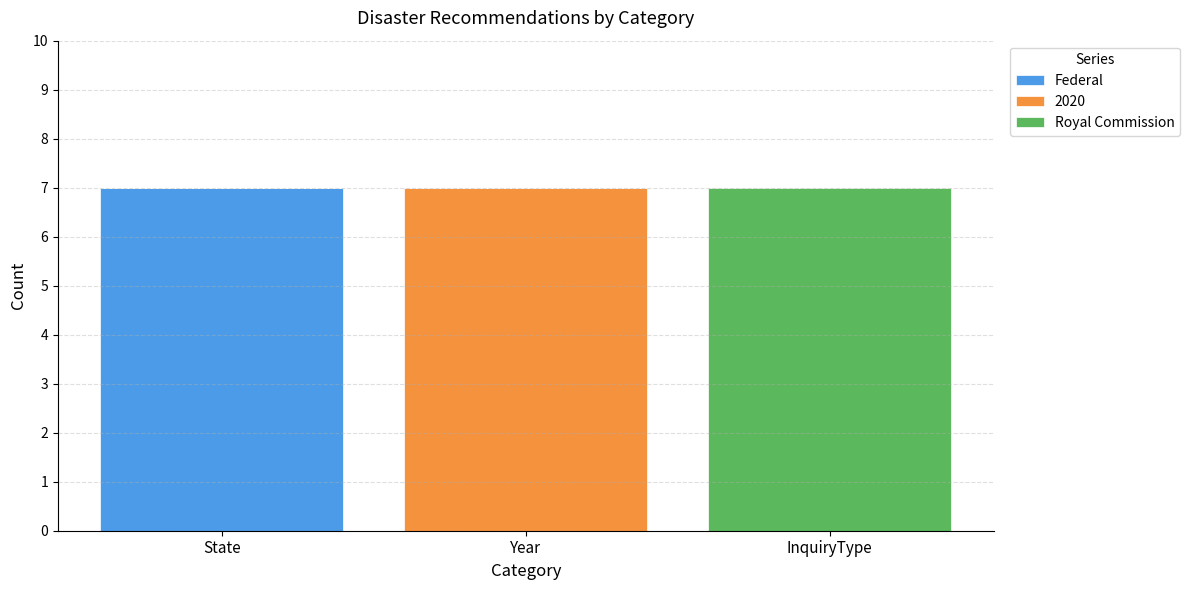

What is the total value across all series at InquiryType?

7